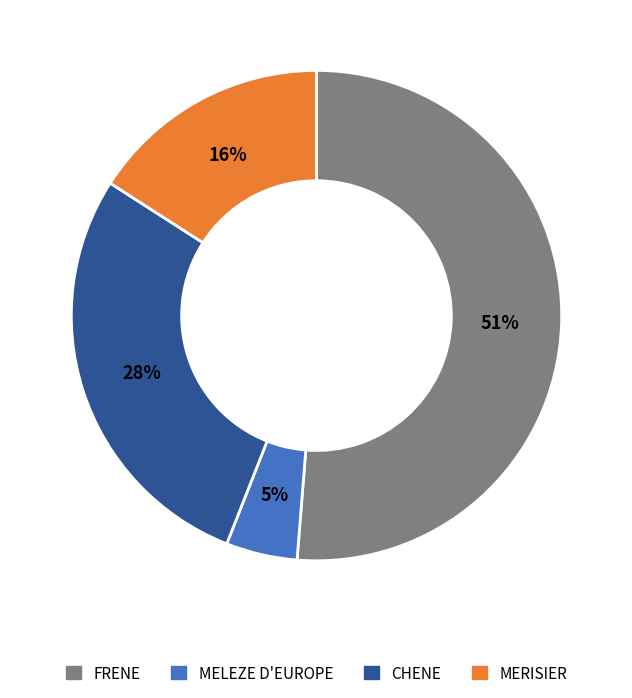

Between MELEZE D'EUROPE and FRENE, which is larger?

FRENE